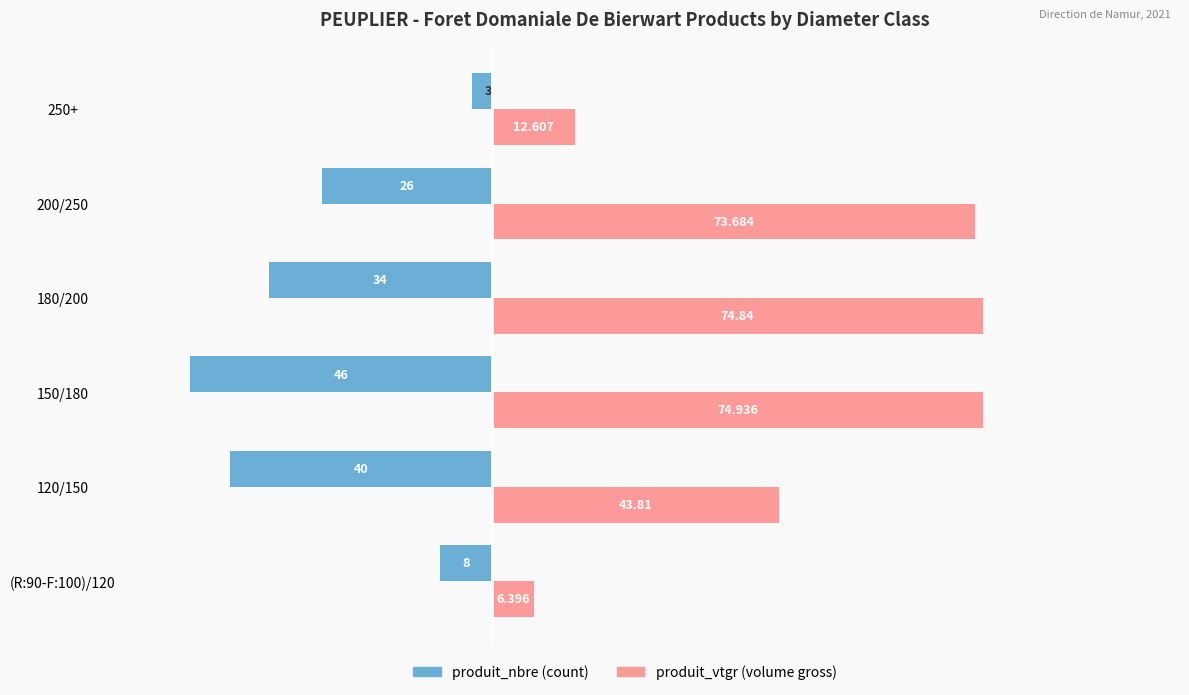

What is the maximum value shown in the chart?

74.9